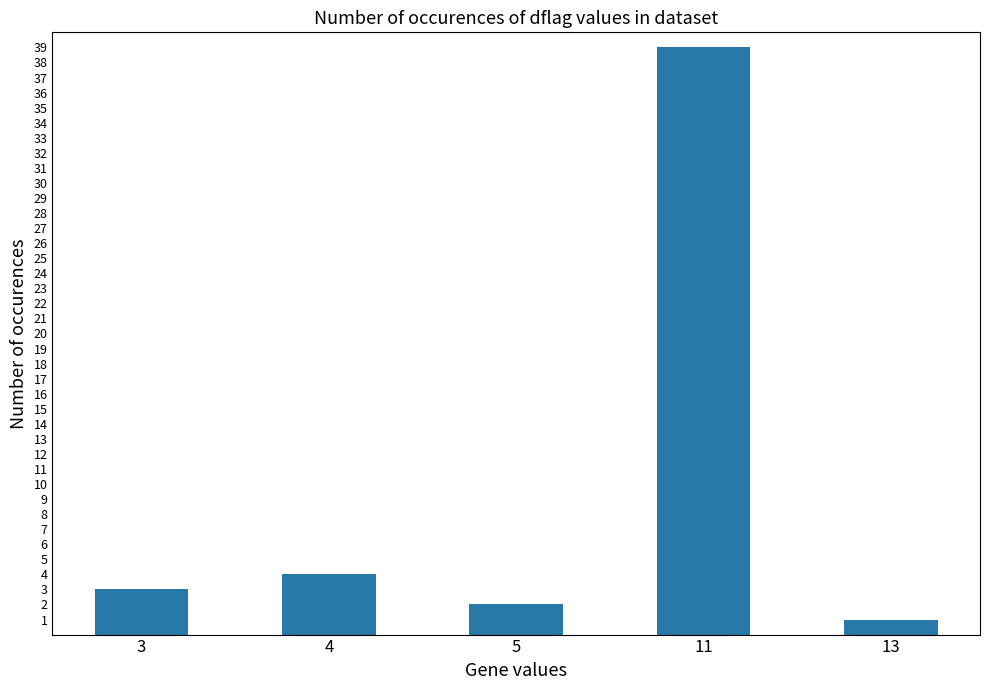

What is the difference between the maximum and minimum values?

38